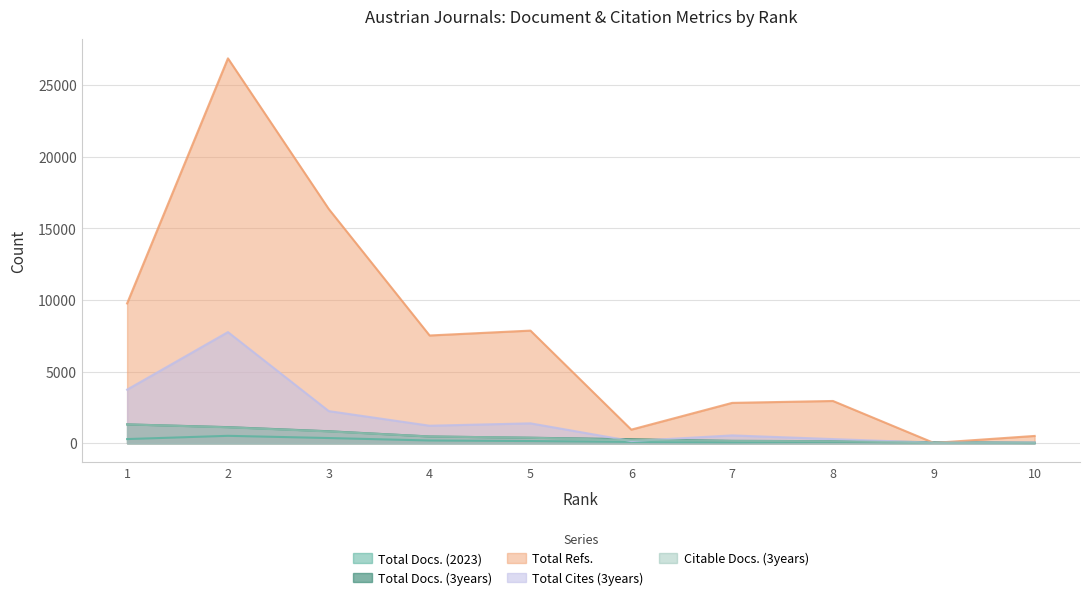

How many values in the Total Cites (3years) series exceed 1222?

4